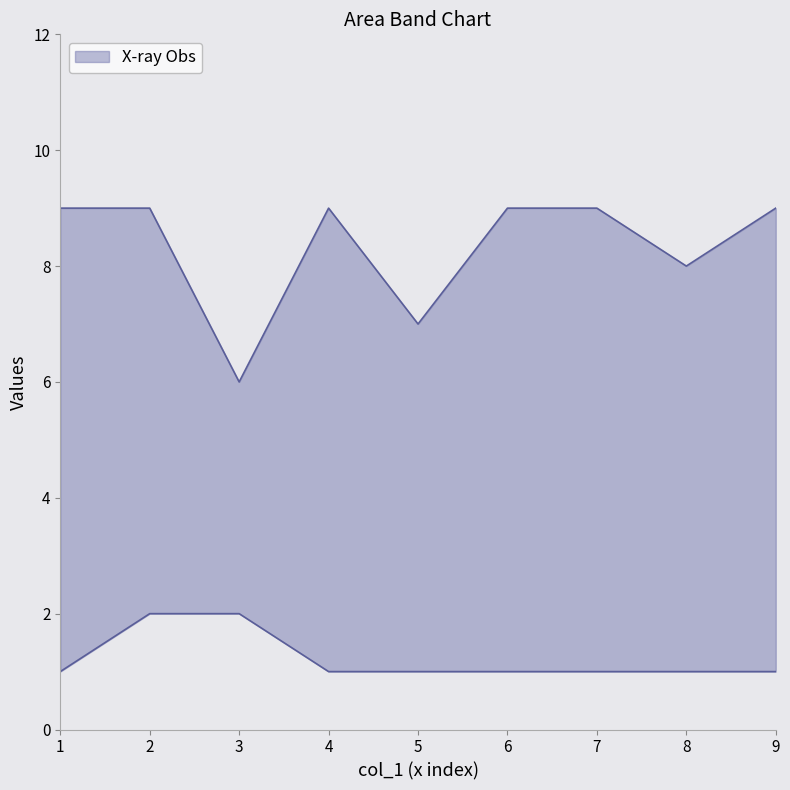

What is the lowest value of the col_9 series?

1